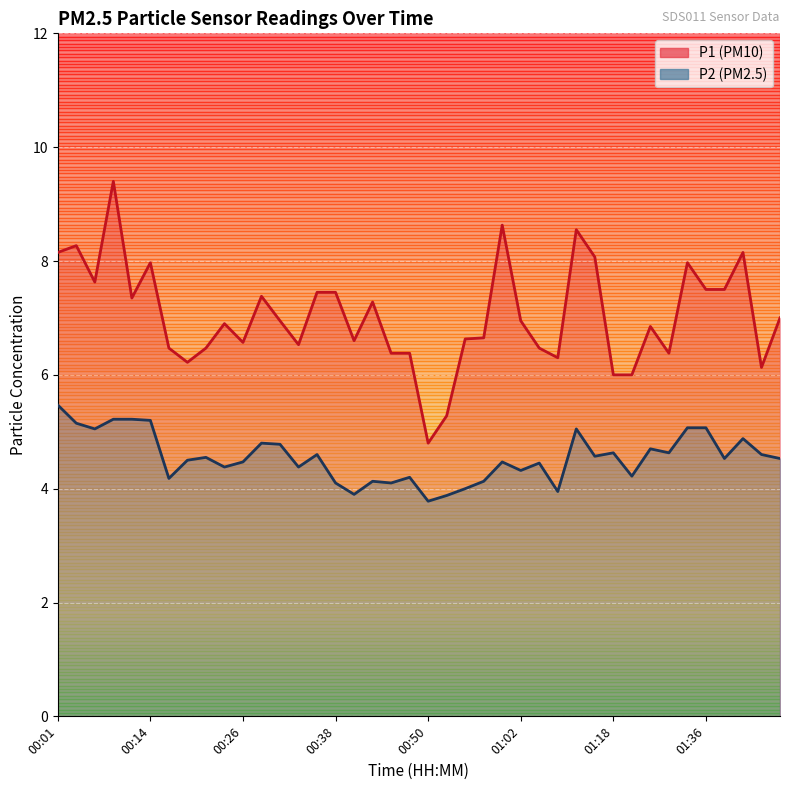

Reading right to left, list all the values displayed in this chart.

P1: 01:46=7.0	01:43=6.1	01:41=8.2	01:38=7.5	01:36=7.5	01:33=8.0	01:31=6.4	01:28=6.8	01:20=6.0	01:18=6.0	01:15=8.1	01:13=8.6	01:10=6.3	01:05=6.5	01:02=7.0	01:00=8.6	00:58=6.7	00:55=6.6	00:53=5.3	00:50=4.8	00:48=6.4	00:45=6.4	00:43=7.3	00:40=6.6	00:38=7.5	00:36=7.5	00:33=6.5	00:31=7.0	00:28=7.4	00:26=6.6	00:23=6.9	00:21=6.5	00:18=6.2	00:16=6.5	00:14=8.0	00:11=7.3	00:09=9.4	00:06=7.6	00:04=8.3	00:01=8.2
P2: 01:46=4.5	01:43=4.6	01:41=4.9	01:38=4.5	01:36=5.1	01:33=5.1	01:31=4.6	01:28=4.7	01:20=4.2	01:18=4.6	01:15=4.6	01:13=5.0	01:10=4.0	01:05=4.5	01:02=4.3	01:00=4.5	00:58=4.1	00:55=4.0	00:53=3.9	00:50=3.8	00:48=4.2	00:45=4.1	00:43=4.1	00:40=3.9	00:38=4.1	00:36=4.6	00:33=4.4	00:31=4.8	00:28=4.8	00:26=4.5	00:23=4.4	00:21=4.5	00:18=4.5	00:16=4.2	00:14=5.2	00:11=5.2	00:09=5.2	00:06=5.0	00:04=5.2	00:01=5.5